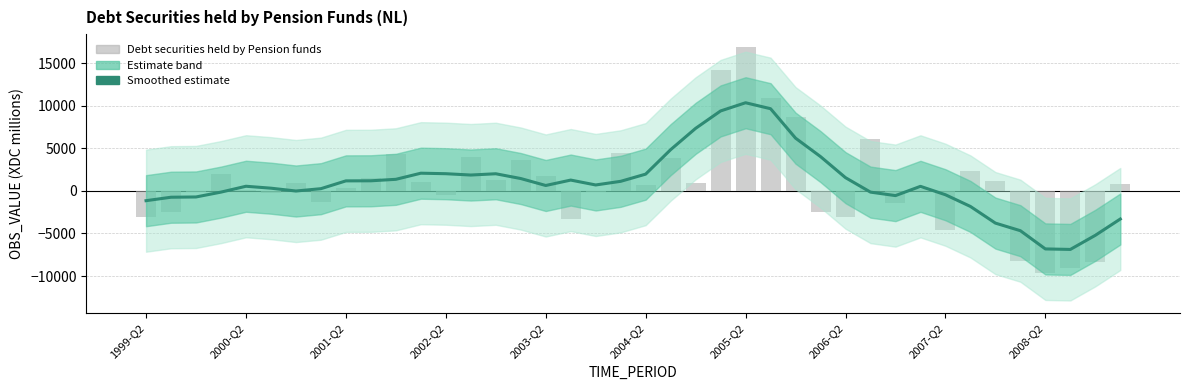

What is the difference between the values at 38 and 35?

542.8